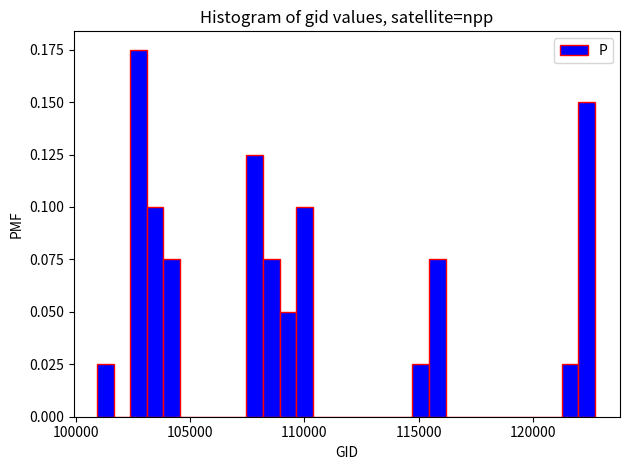

Around what value on the x-axis is the tallest bar? Give the approximate position of its centre, as read against the axis.

102500